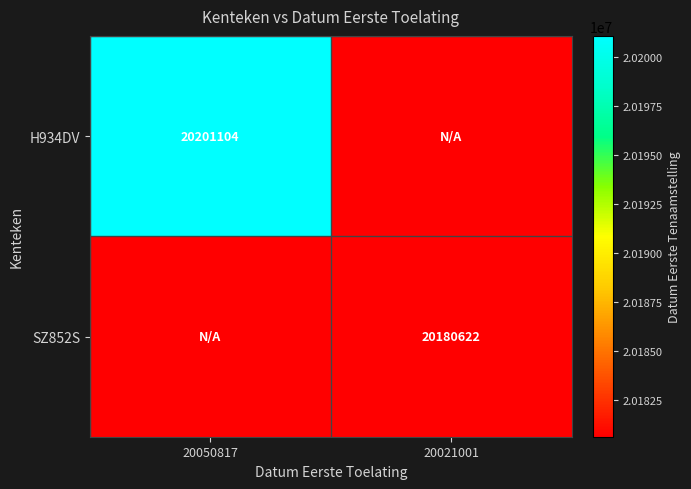

The SZ852S series shows 31650791 at 20021001. True or false?

False